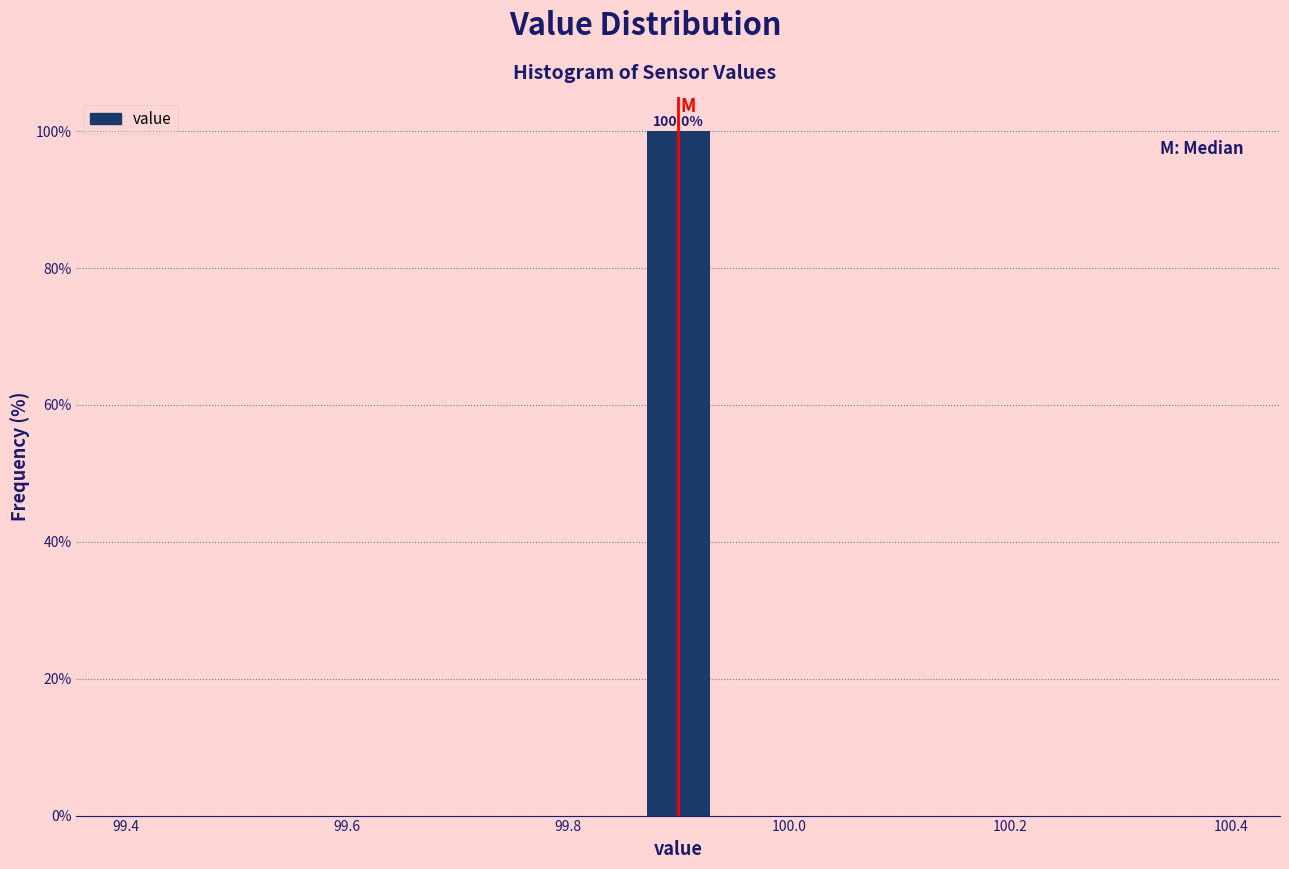

Read against the x-axis, roughly where is the centre of the tallest bar?

99.90